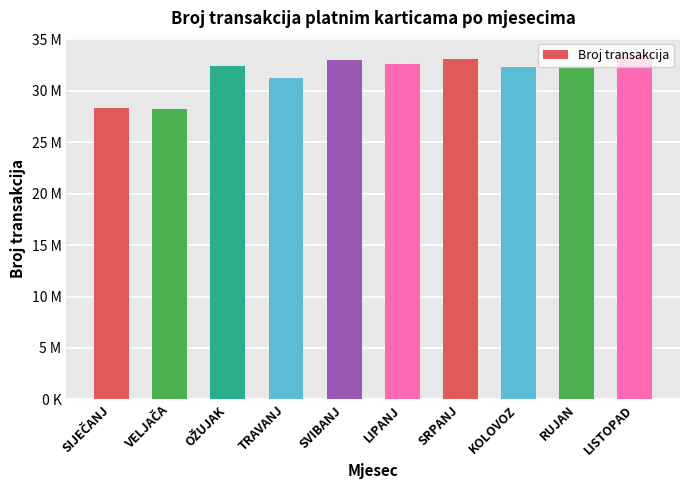

What is the sum of the values at KOLOVOZ and OŽUJAK?

64675361